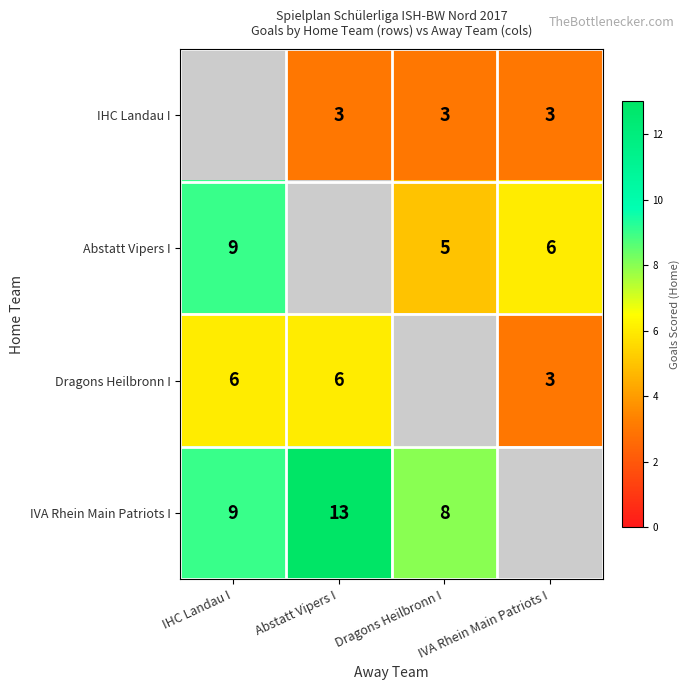

The Abstatt Vipers I series shows 5 at Dragons Heilbronn I. True or false?

True